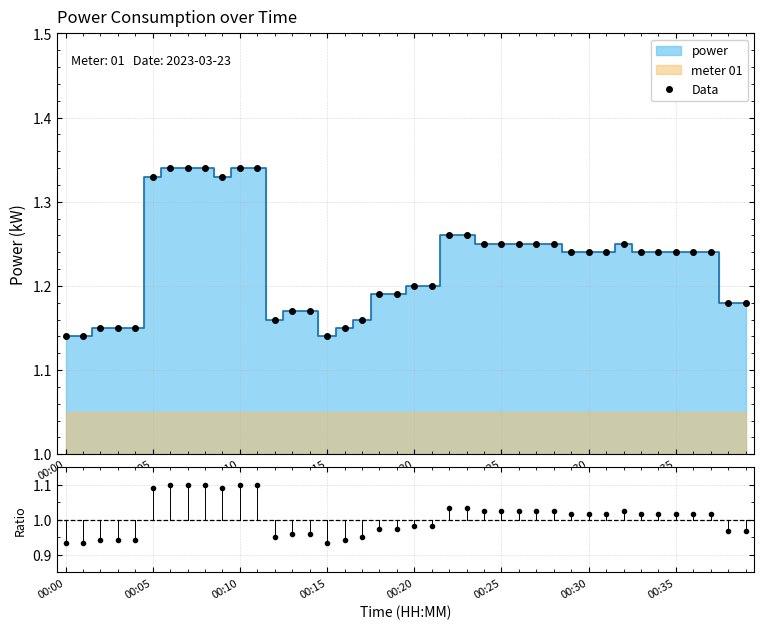

How many Data values are between 1 and 2?

40